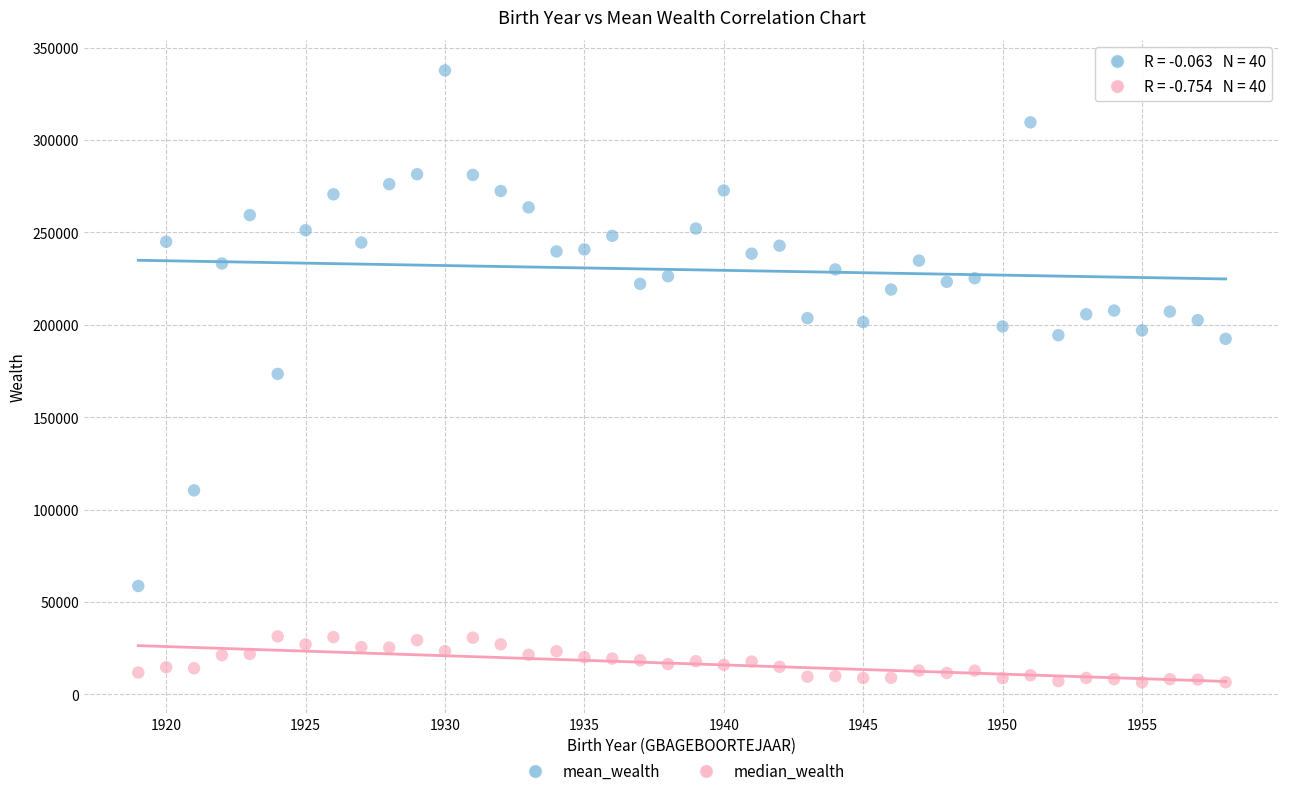

Across all data points, what is the range of X values (max minus min)?

39.0